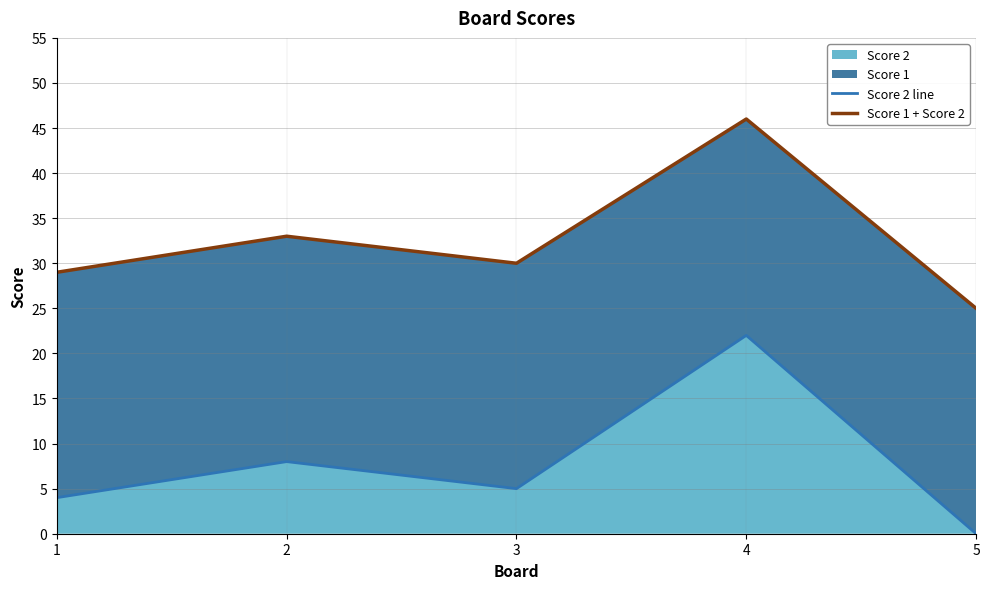

The Score 2 series shows 11 at 2. True or false?

False